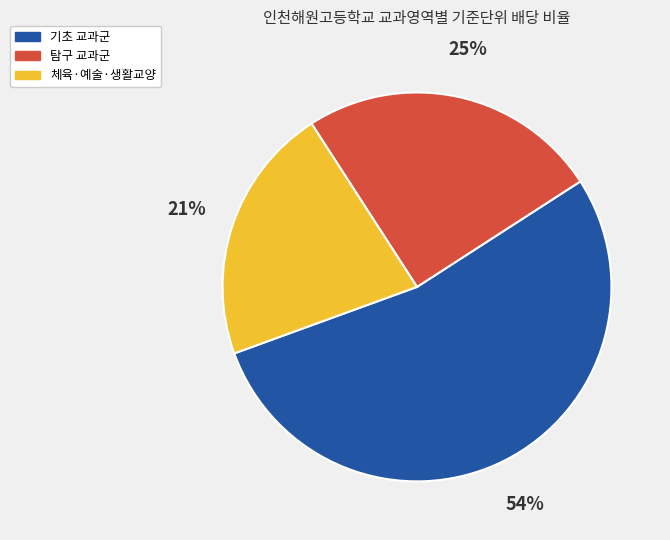

To the nearest percent, what is the average slice percentage?

33%